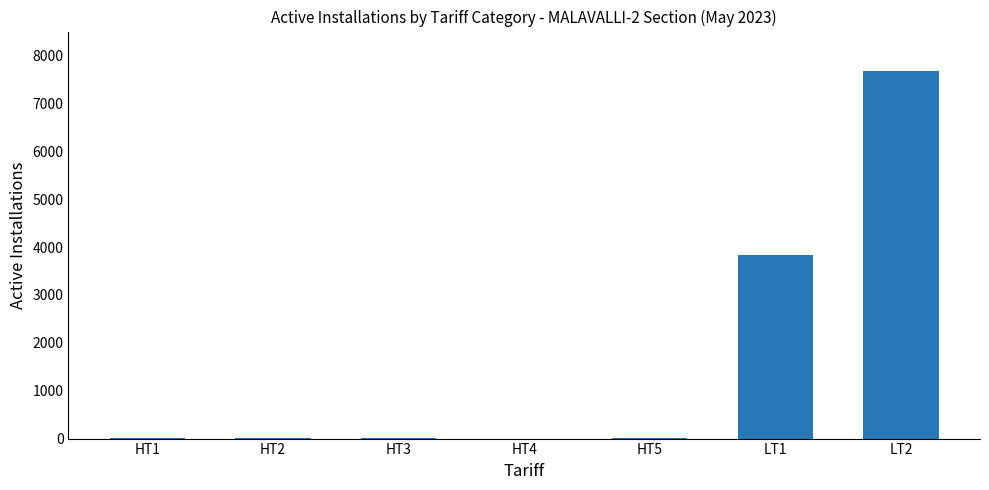

What is the average value?

1650